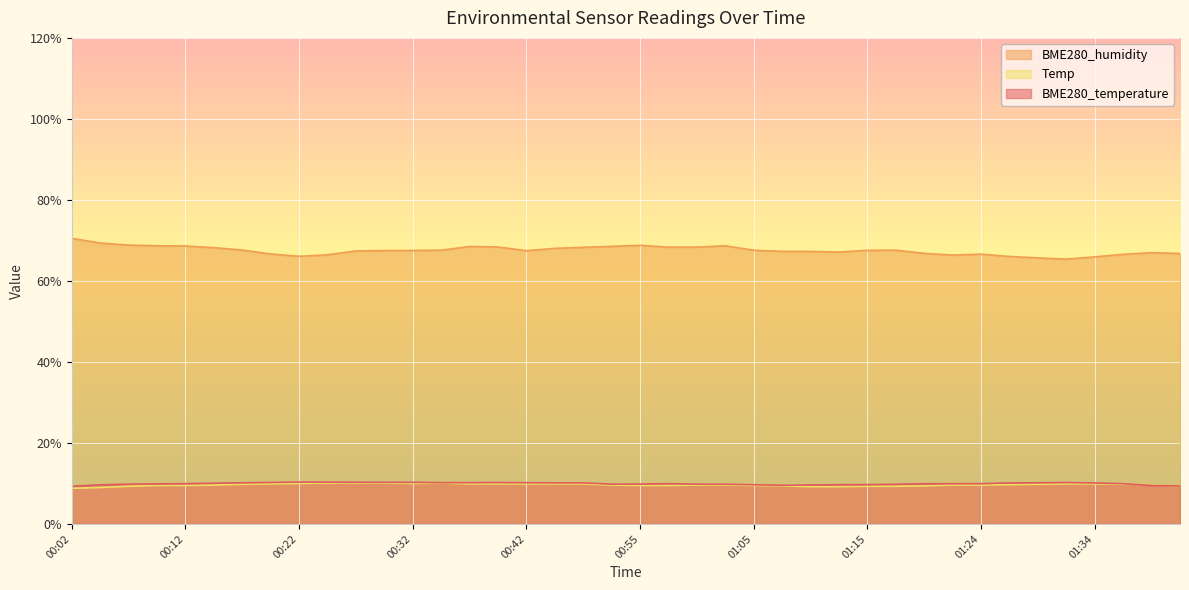

Which has a higher value, 01:02 or 00:57?

00:57